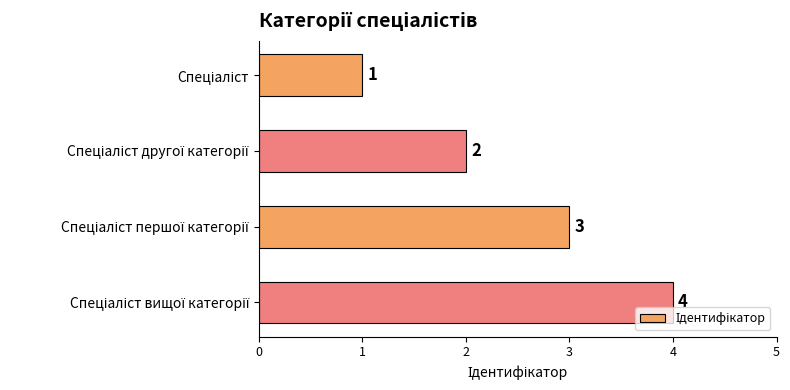

What is the value of the 4th bar from the top?

4